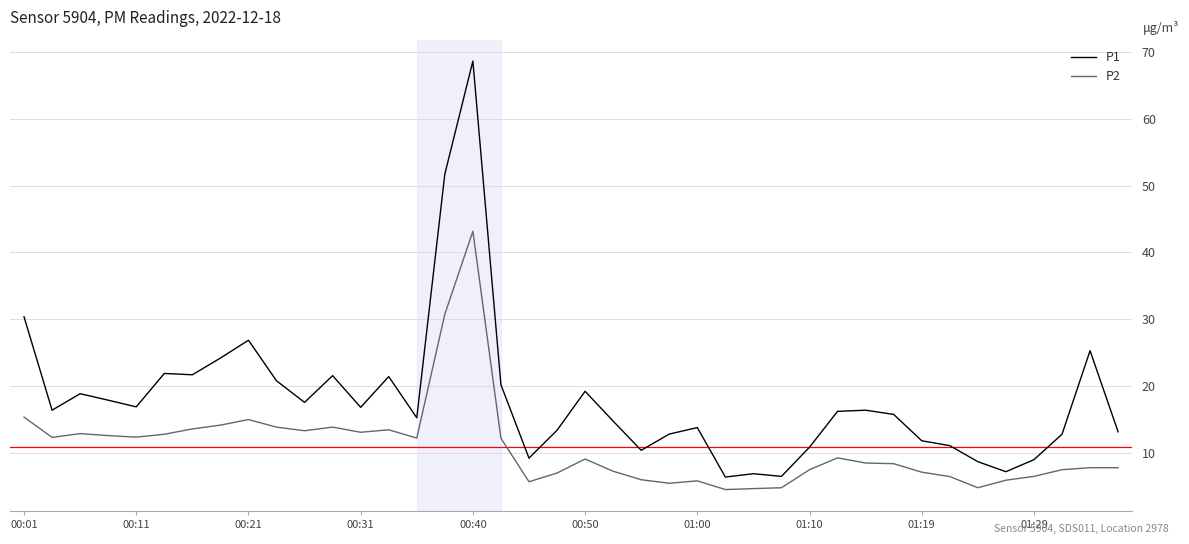

Which series has the largest range (max minus min)?

P1